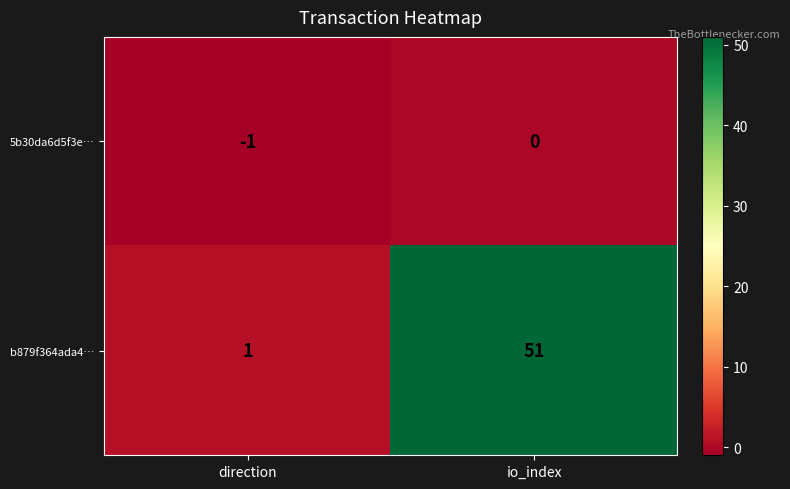

Which series has the widest spread of values?

b879f364ada4…